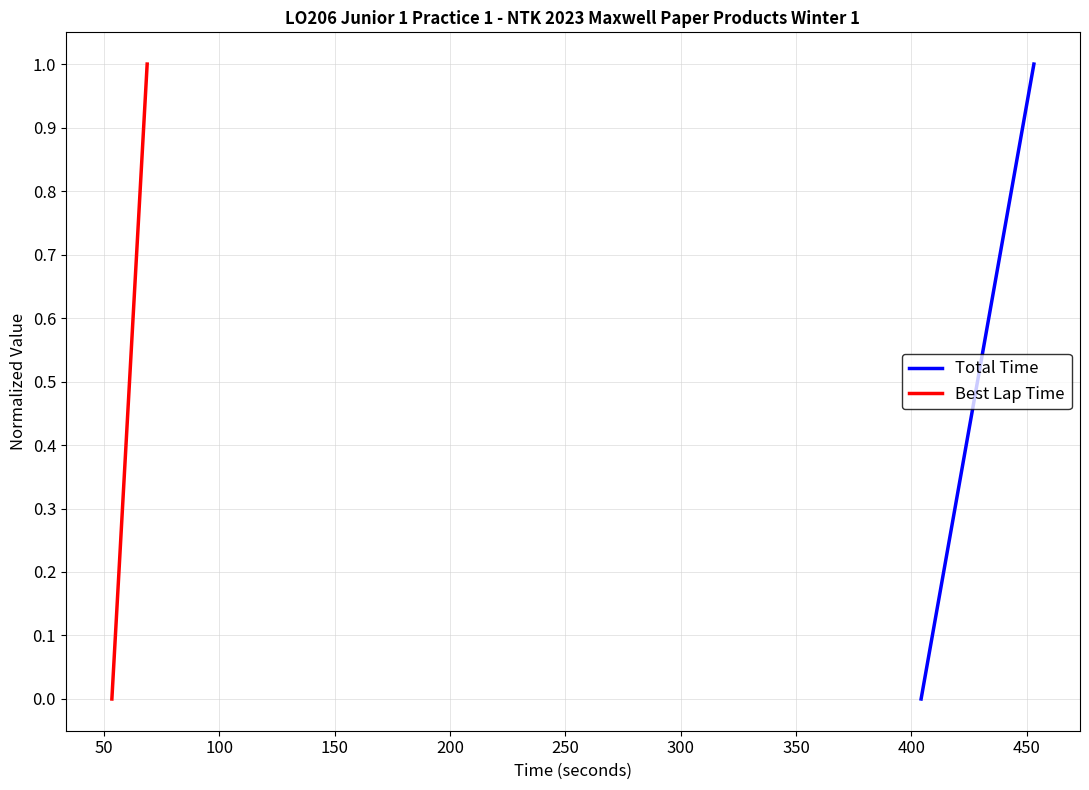

How many values in the Best Lap Time series exceed 0?

4